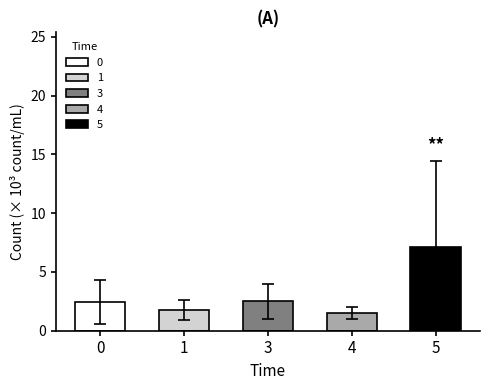

How many bars are there in total?

5